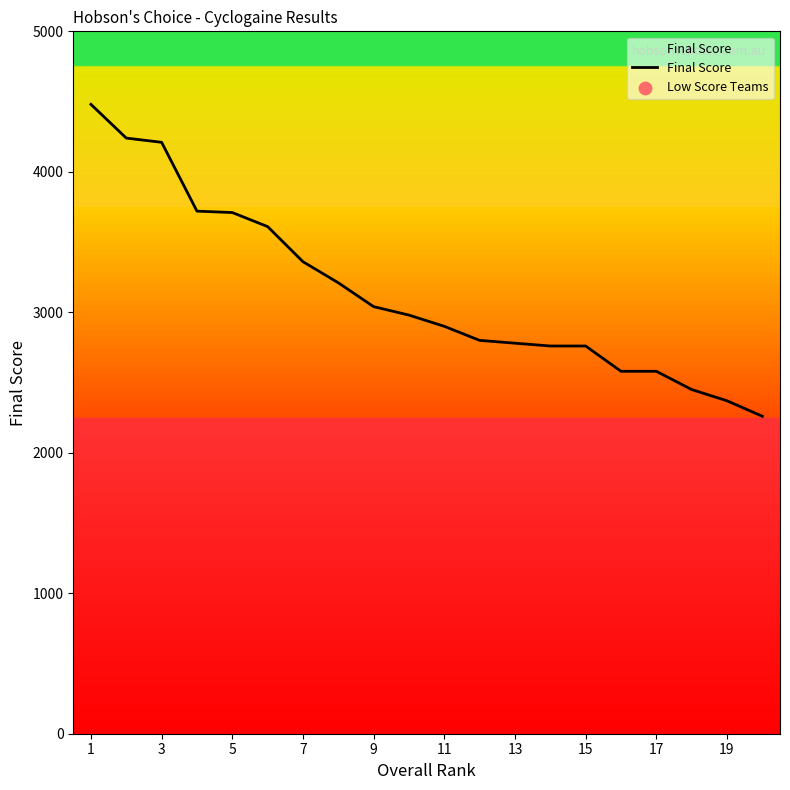

What is the maximum value shown in the chart?

4480